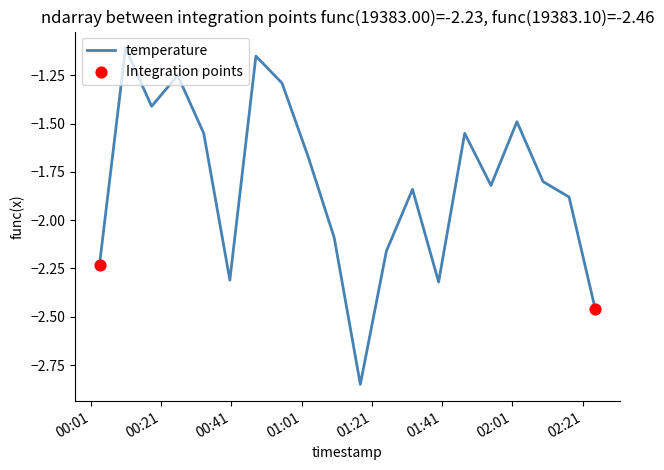

What is the difference between the maximum and minimum values?

1.7